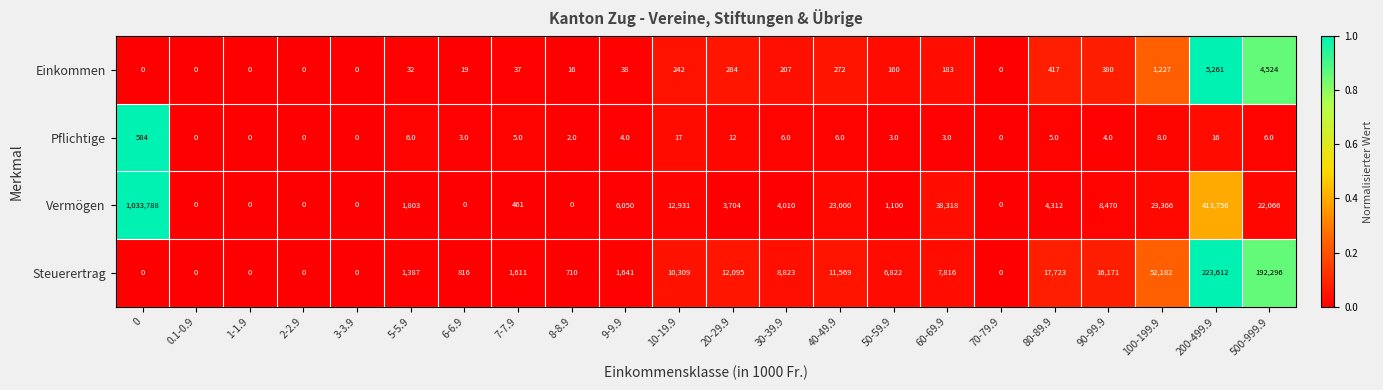

Between 90-99.9 and 200-499.9, which series saw the biggest shift?

Vermögen